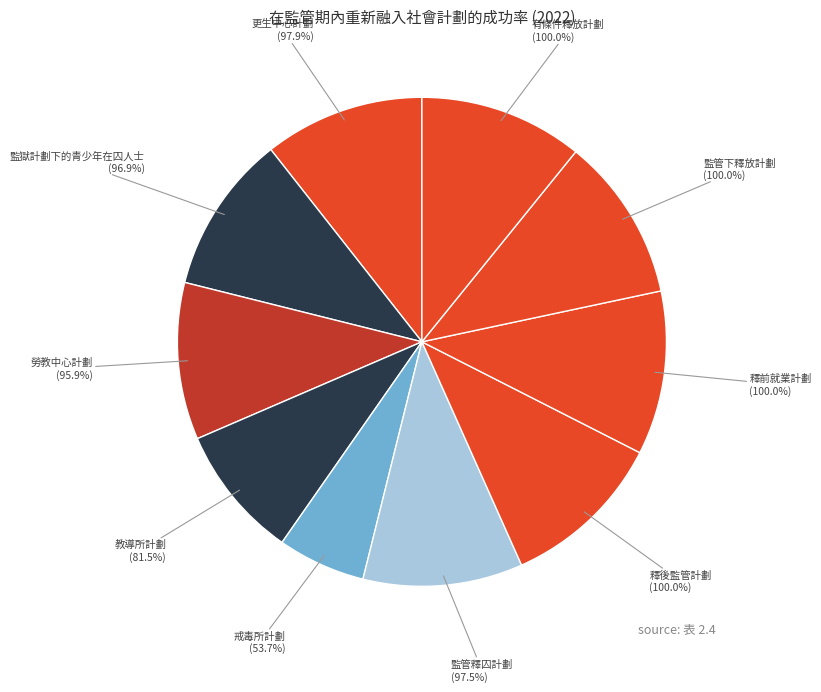

Is the sum of 勞教中心計劃 and 釋前就業計劃 greater than half?

No